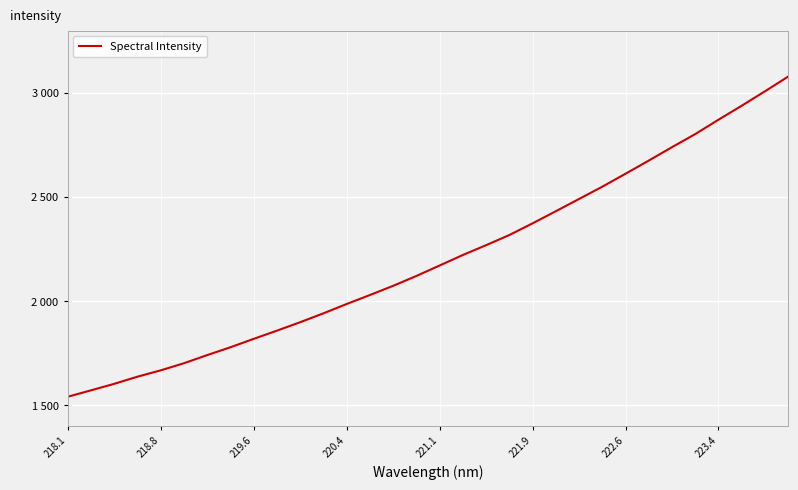

What is the difference between the second highest and second lowest values?

1436.4